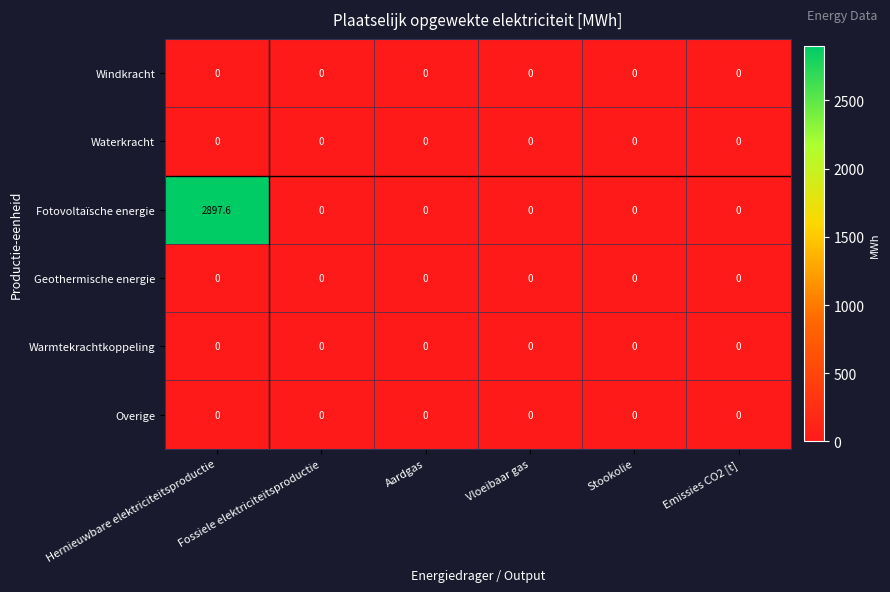

Which series has the widest spread of values?

Fotovoltaïsche energie